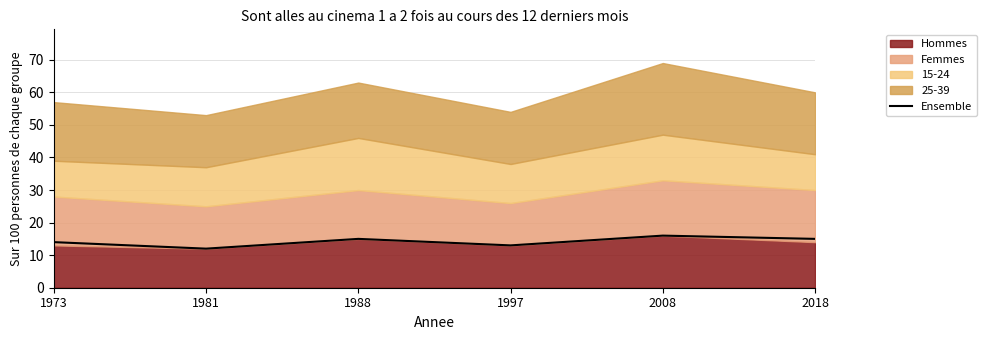

Reading left to right, what are all the values shown in this chart?

1973=14	1981=12	1988=15	1997=13	2008=16	2018=15